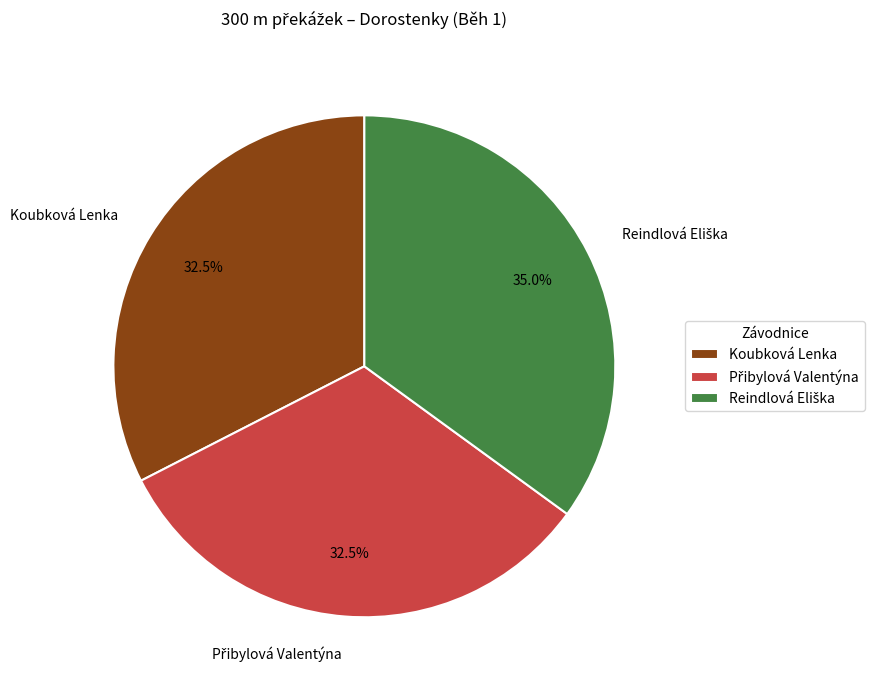

Is there any slice that represents more than half of the pie?

No